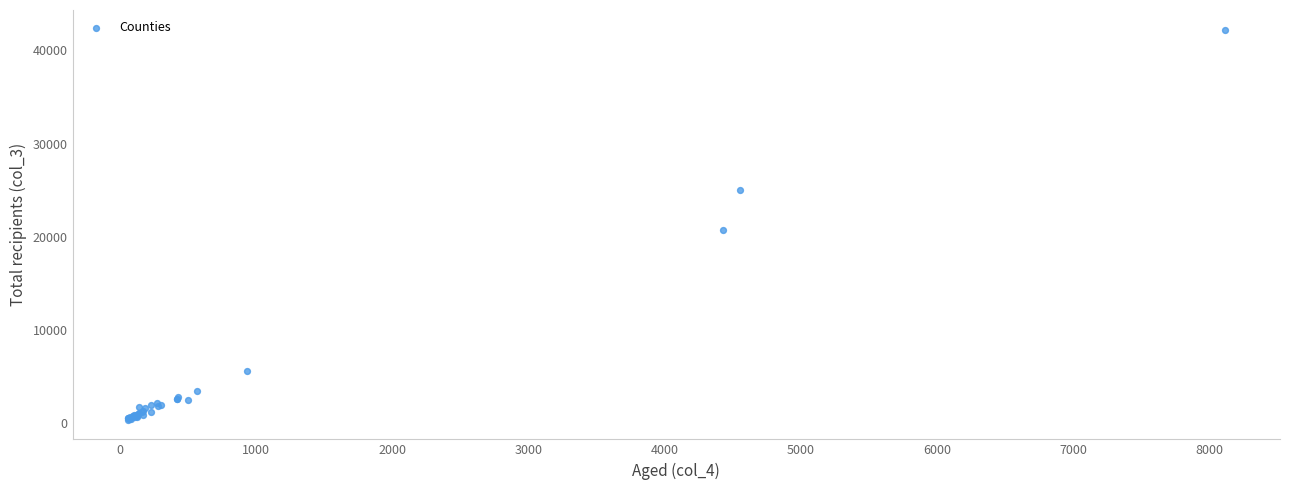

What Y value in the scatter plot is closest to 21280?

20743